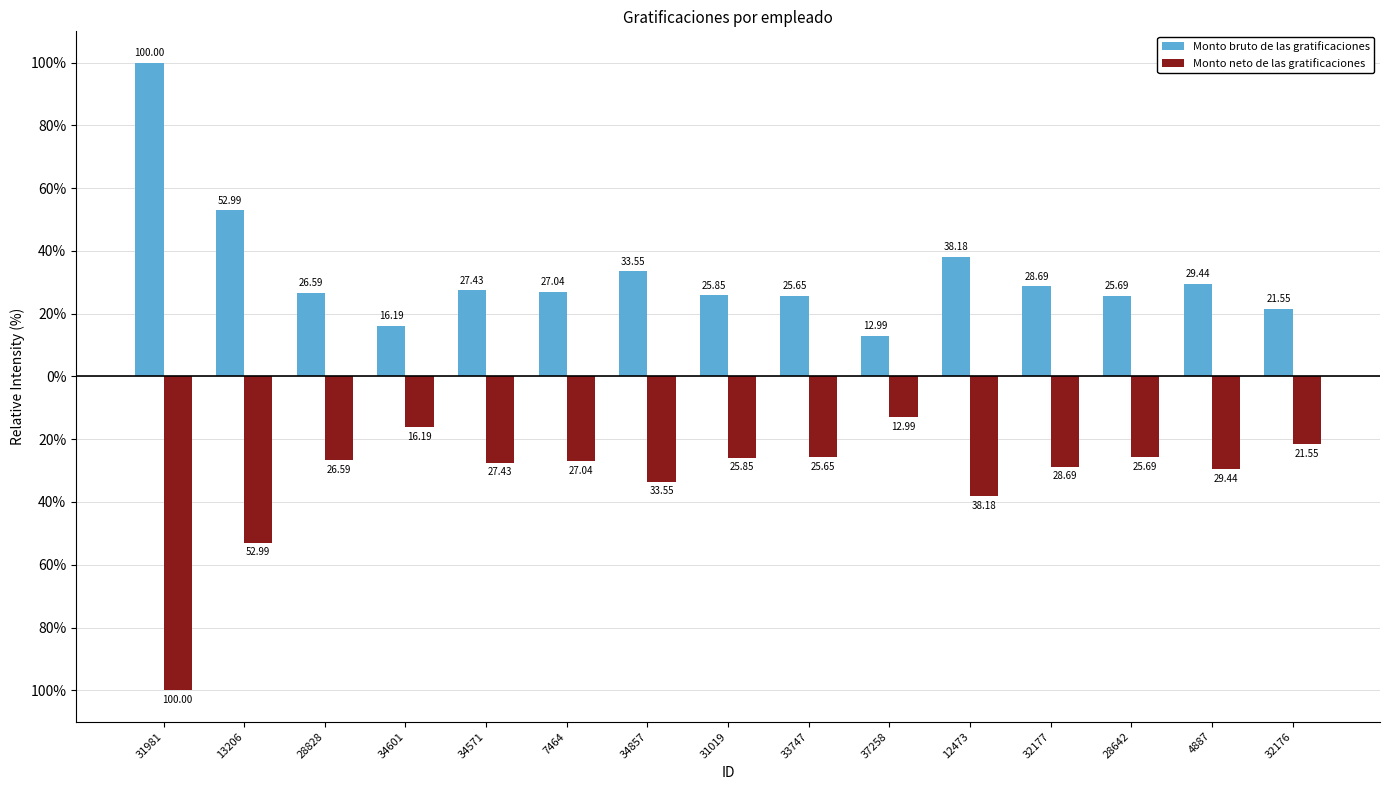

What is the spread (max minus min) of values at 13206?

106.0